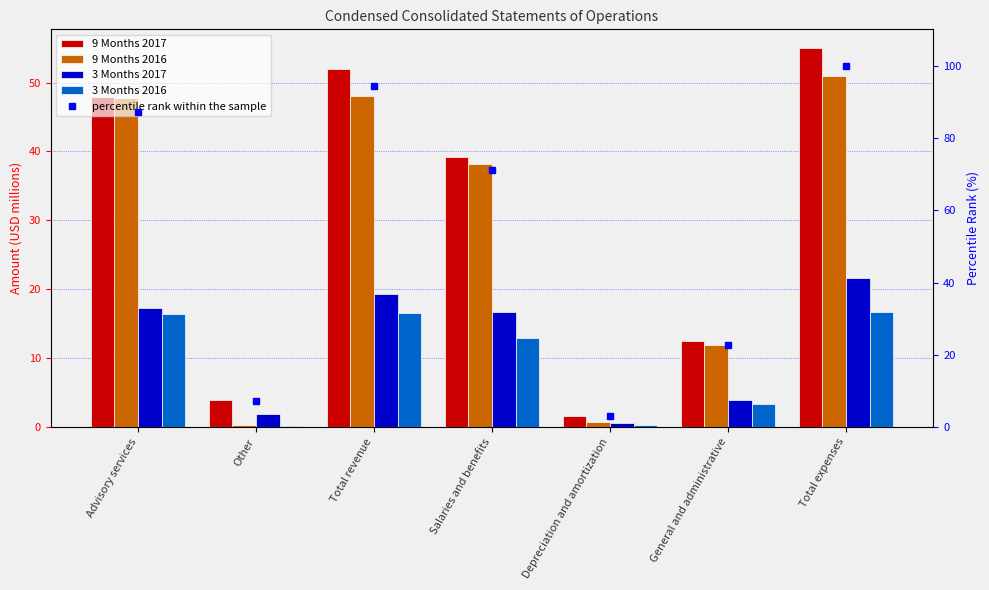

How many data points in 9 Months 2016 are above 38?

4